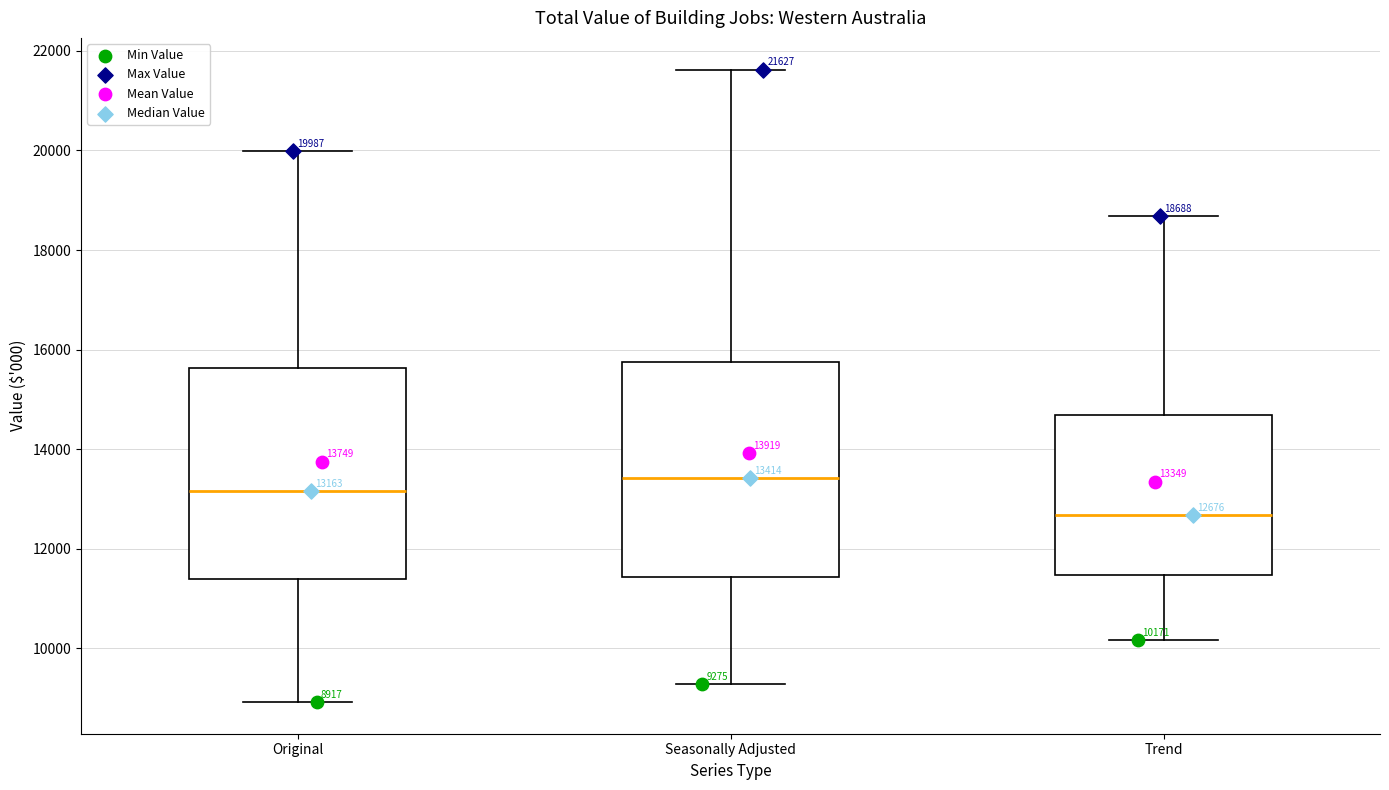

Which box has the highest median line?

Seasonally Adjusted